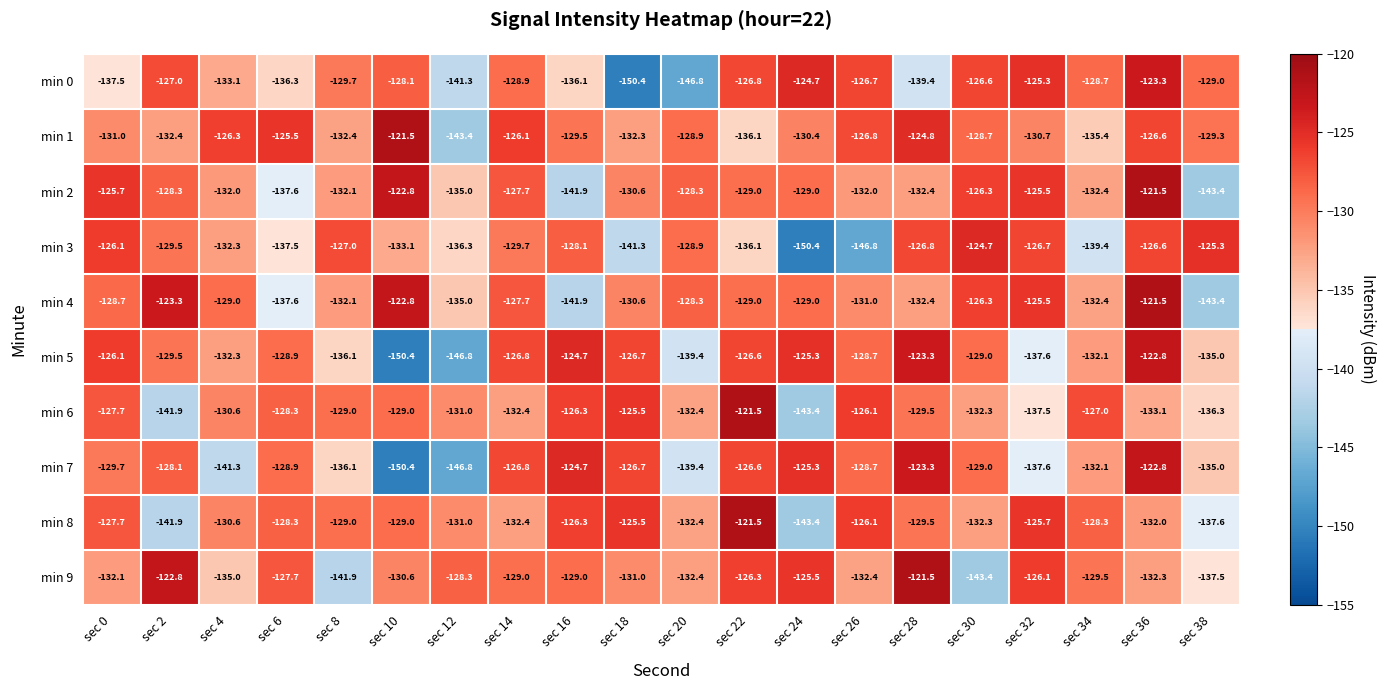

What is the minimum value shown in the chart?

-150.4